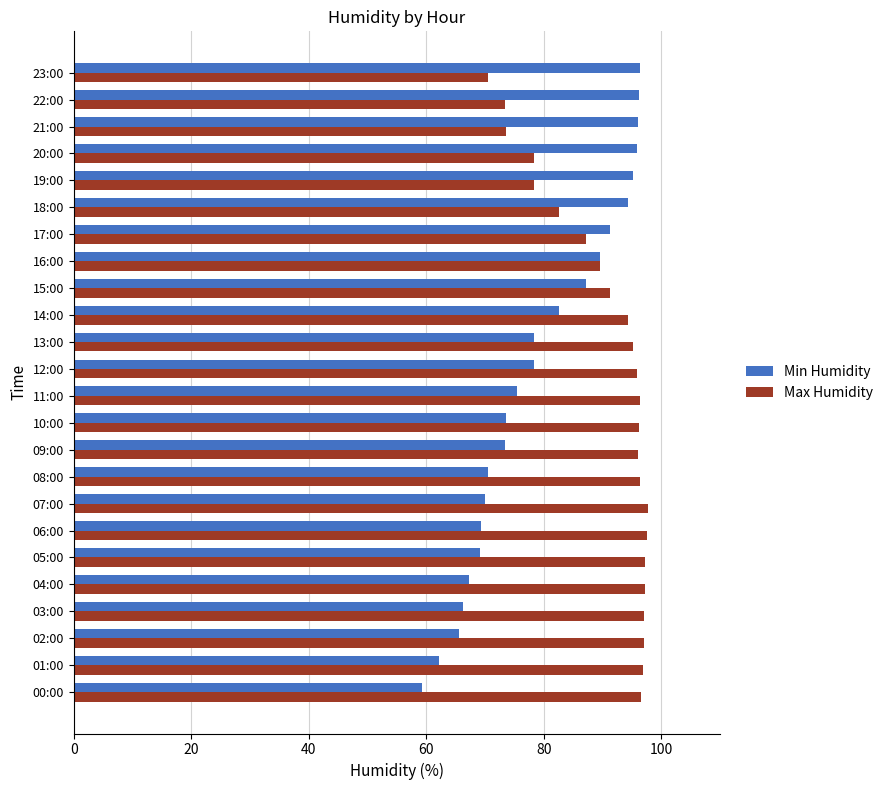

Which series changed the most between 05:00 and 15:00?

Min Humidity